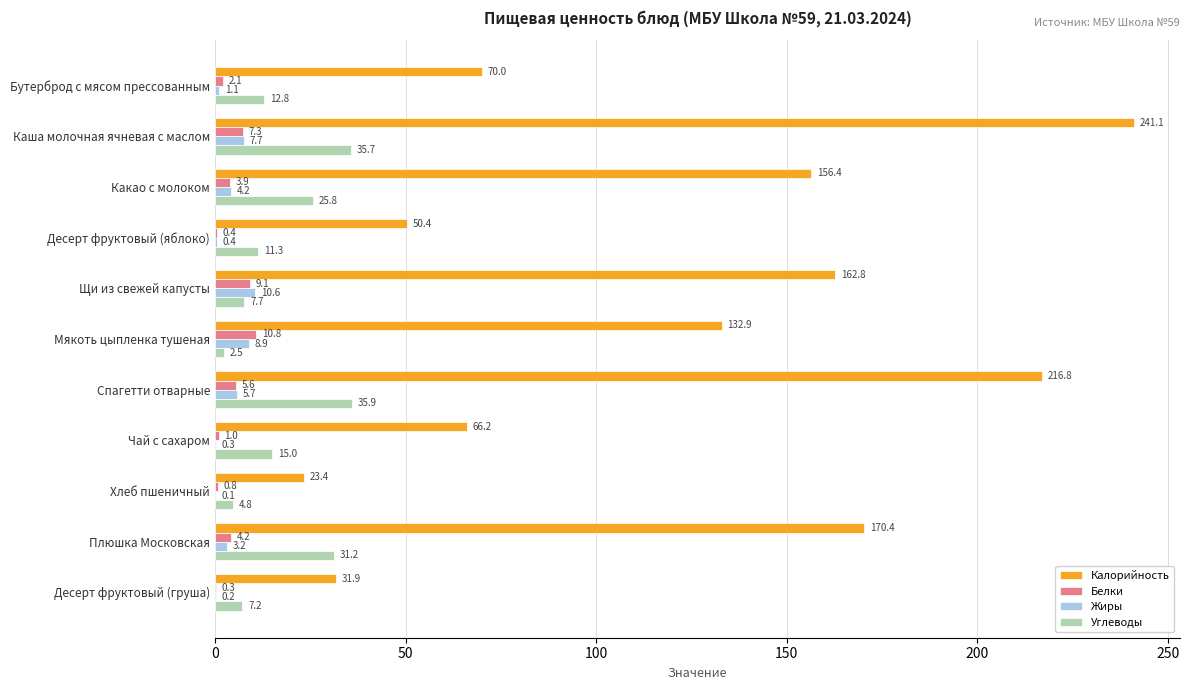

At which label is Белки closest to 5?

Спагетти отварные